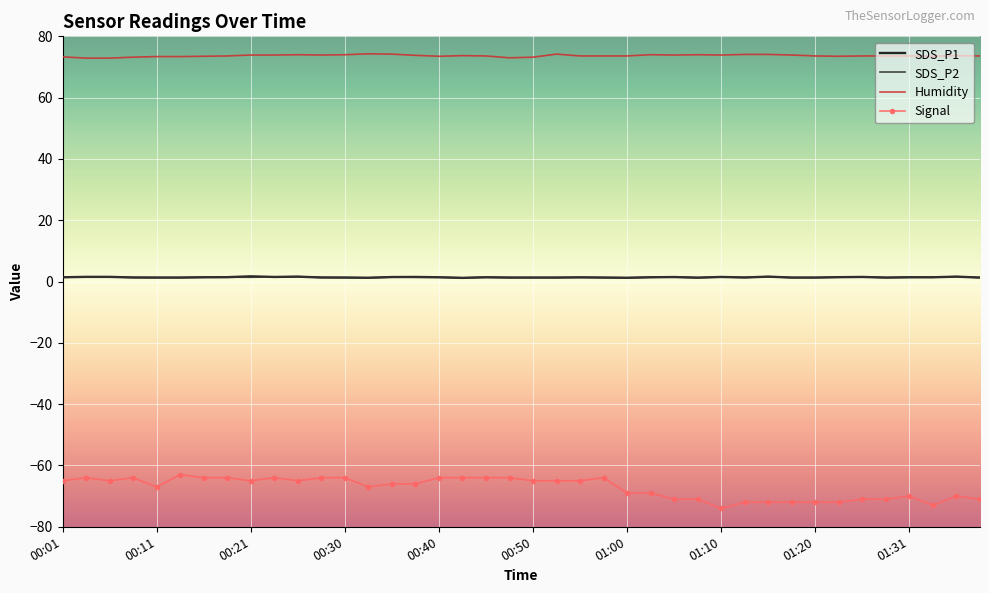

Which series has the largest range (max minus min)?

Signal